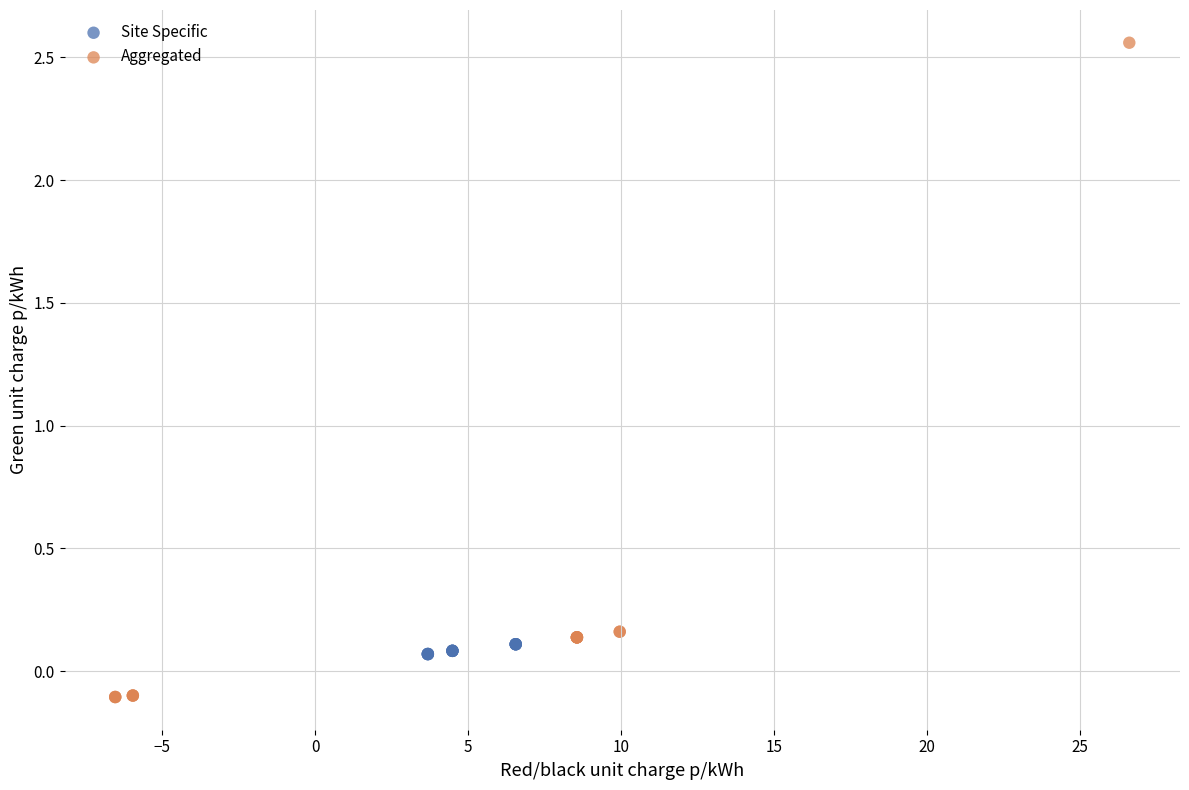

Which series reaches the maximum Y coordinate?

Aggregated